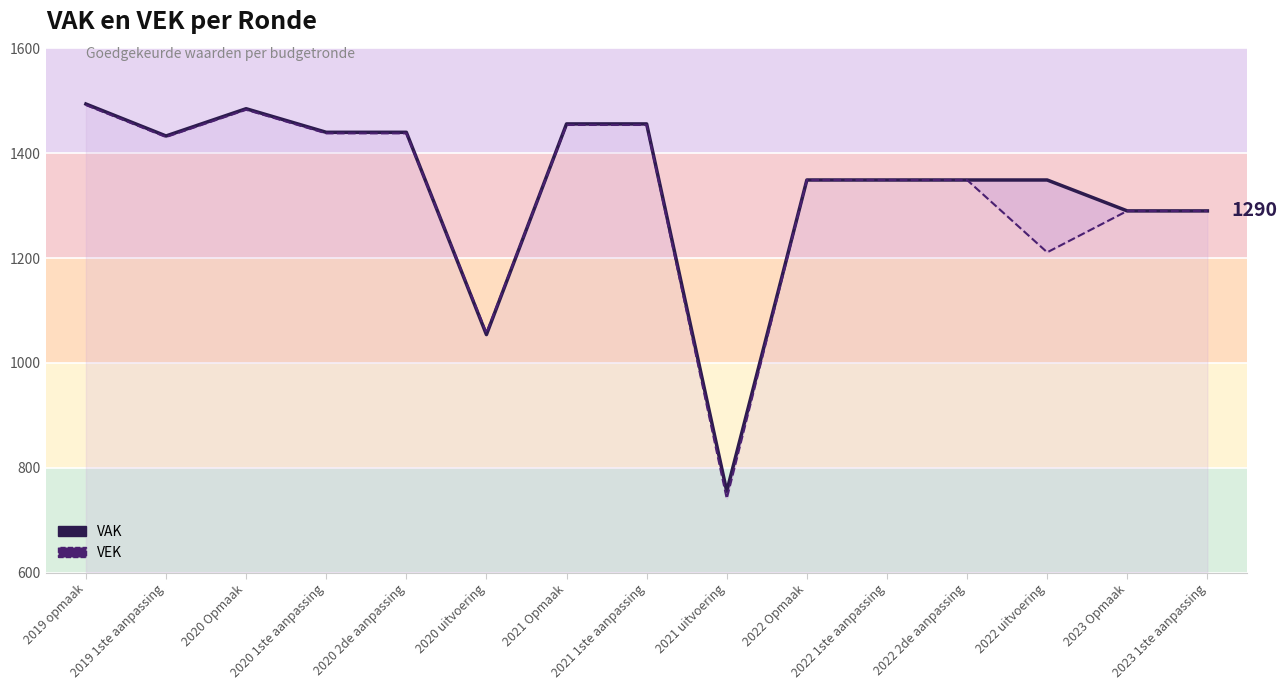

What is the value of the VAK point at the 5th from the left?

1440